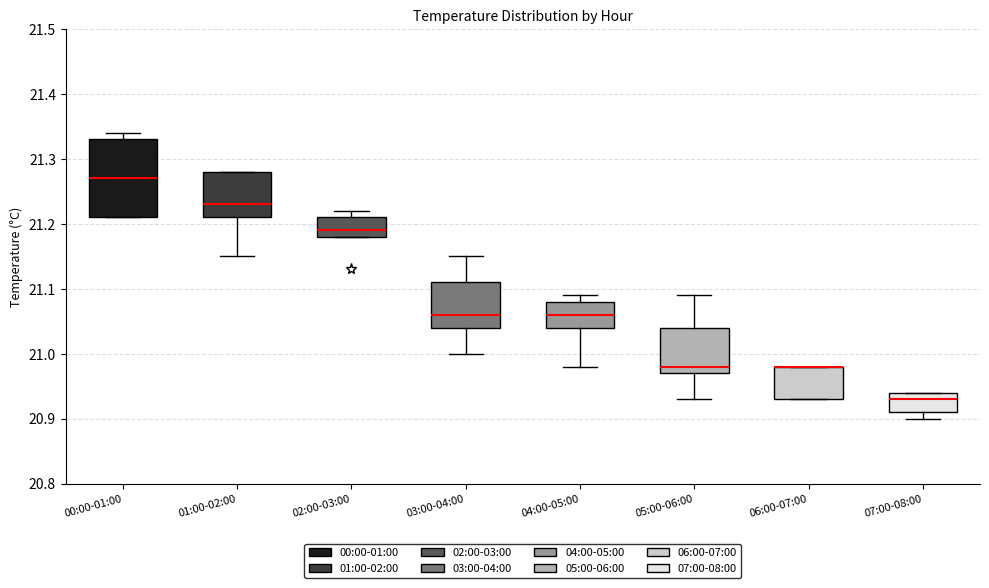

Reading left to right, read every box against the y-axis: the position of its median line, the range the box covers, and the ends of its whiskers. The values are not printed on the chart, so give them approximately, as read against the axis.

00:00-01:00: median 21.27, box 21.21 to 21.33, whiskers 21.21 to 21.34
01:00-02:00: median 21.23, box 21.21 to 21.28, whiskers 21.15 to 21.28
02:00-03:00: median 21.19, box 21.18 to 21.21, whiskers 21.18 to 21.22
03:00-04:00: median 21.06, box 21.04 to 21.11, whiskers 21.00 to 21.15
04:00-05:00: median 21.06, box 21.04 to 21.08, whiskers 20.98 to 21.09
05:00-06:00: median 20.98, box 20.97 to 21.04, whiskers 20.93 to 21.09
06:00-07:00: median 20.98 (drawn on the box's upper edge), box 20.93 to 20.98, whiskers 20.93 to 20.98
07:00-08:00: median 20.93, box 20.91 to 20.94, whiskers 20.90 to 20.94